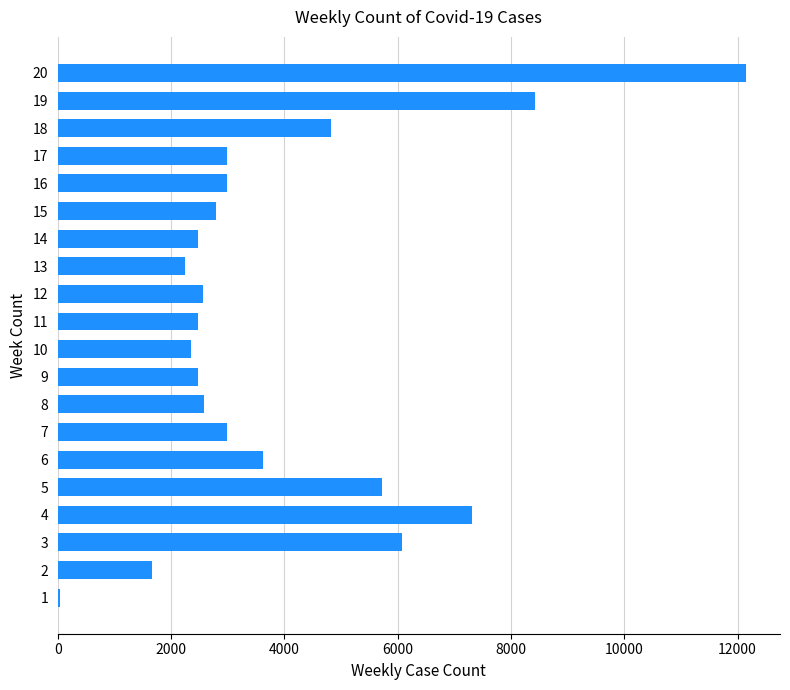

How many data points are less than 2980?

10